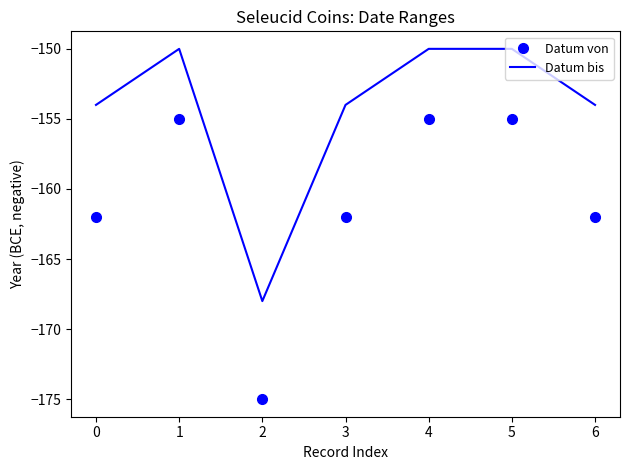

Is the value of Datum bis at 3 greater than the value of Datum von at 6?

Yes